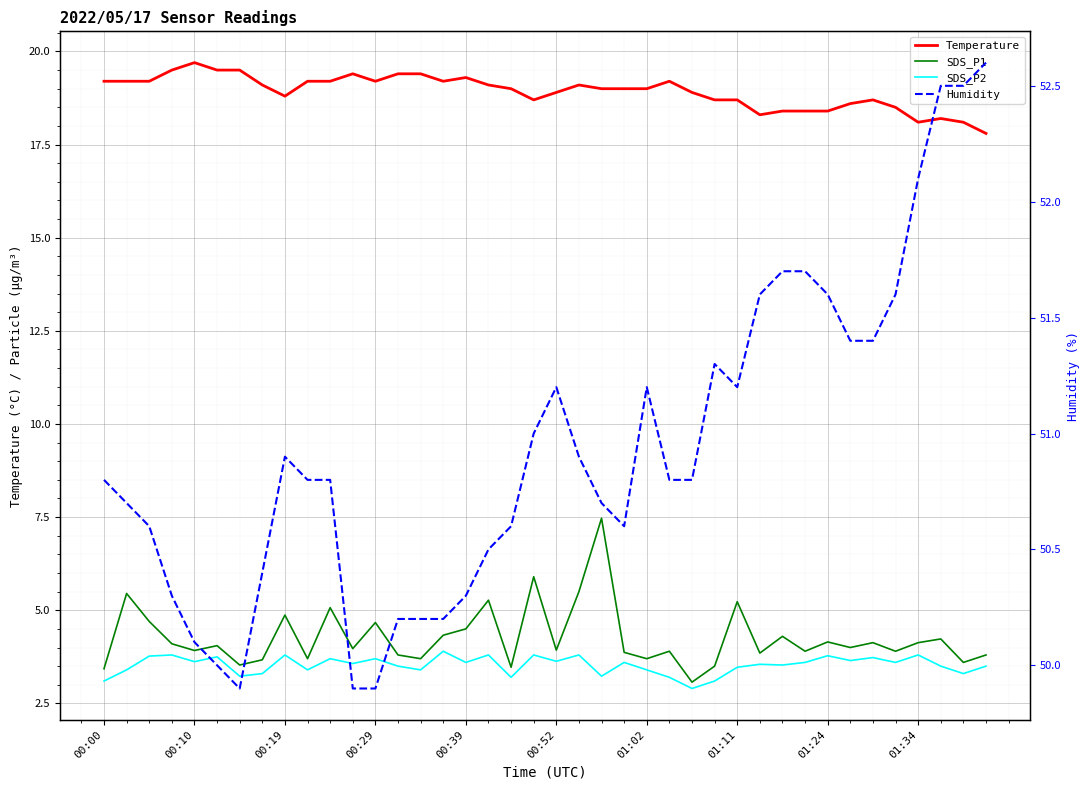

True or false: SDS_P1 and Humidity cross at least once.

False